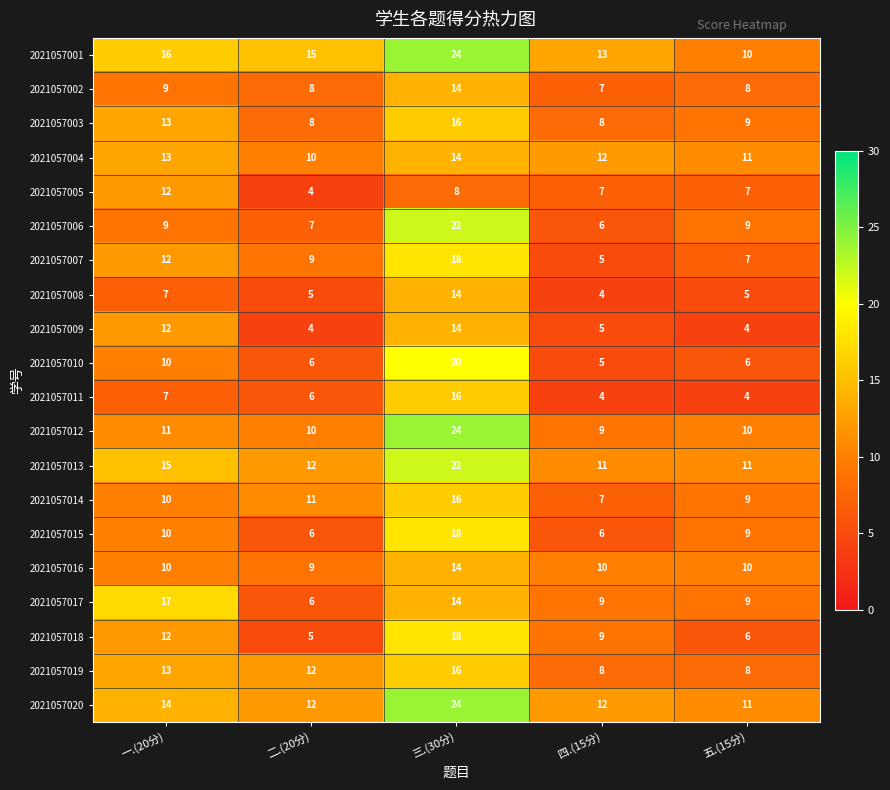

Rank the categories by 2021057018 value from lowest to highest.

二.(20分), 五.(15分), 四.(15分), 一.(20分), 三.(30分)